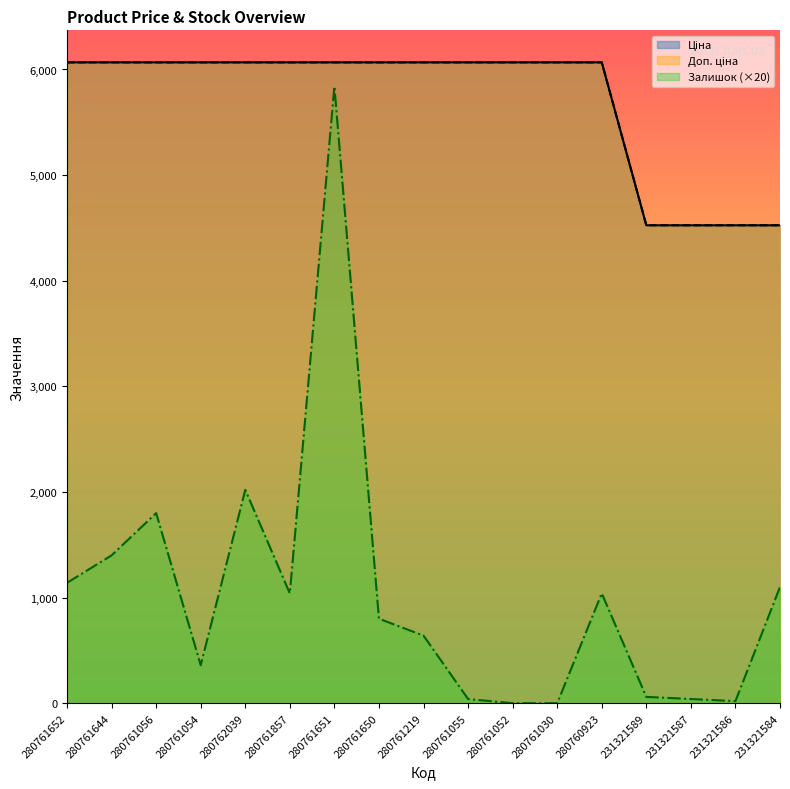

Between 280762039 and 280761650, which series saw the biggest shift?

Залишок (×20)